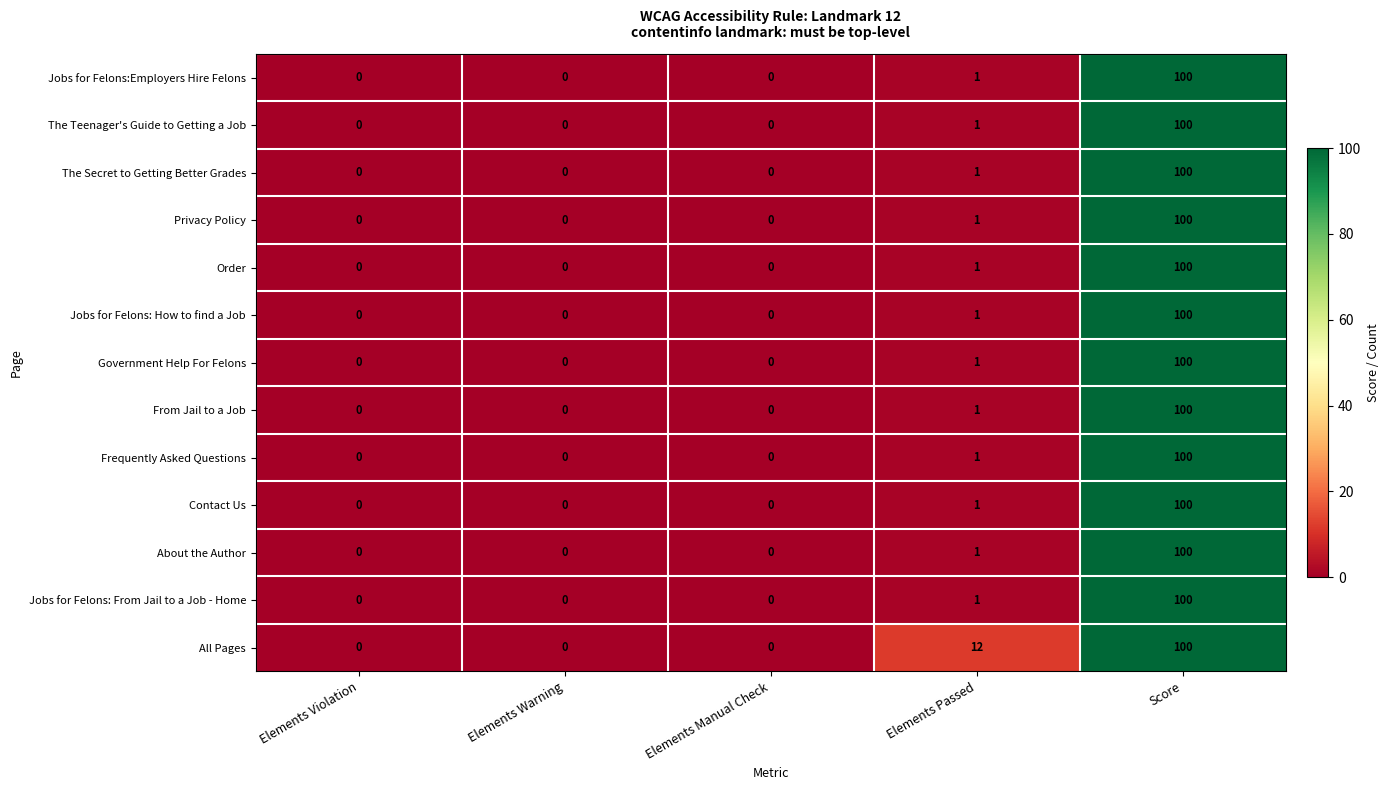

The value of Jobs for Felons: From Jail to a Job - Home at Elements Passed is 1. True or false?

True